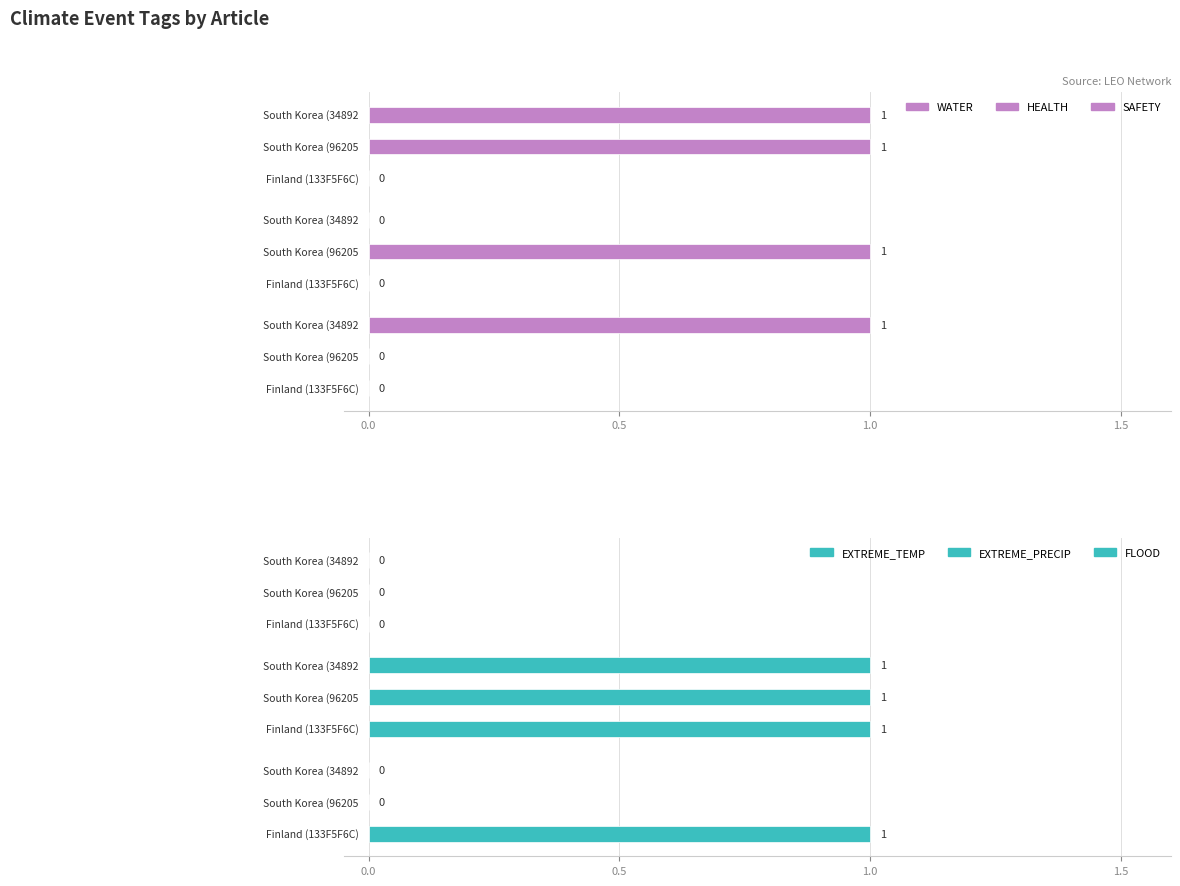

The WATER series shows 0 at Finland (133F5F6C). True or false?

True